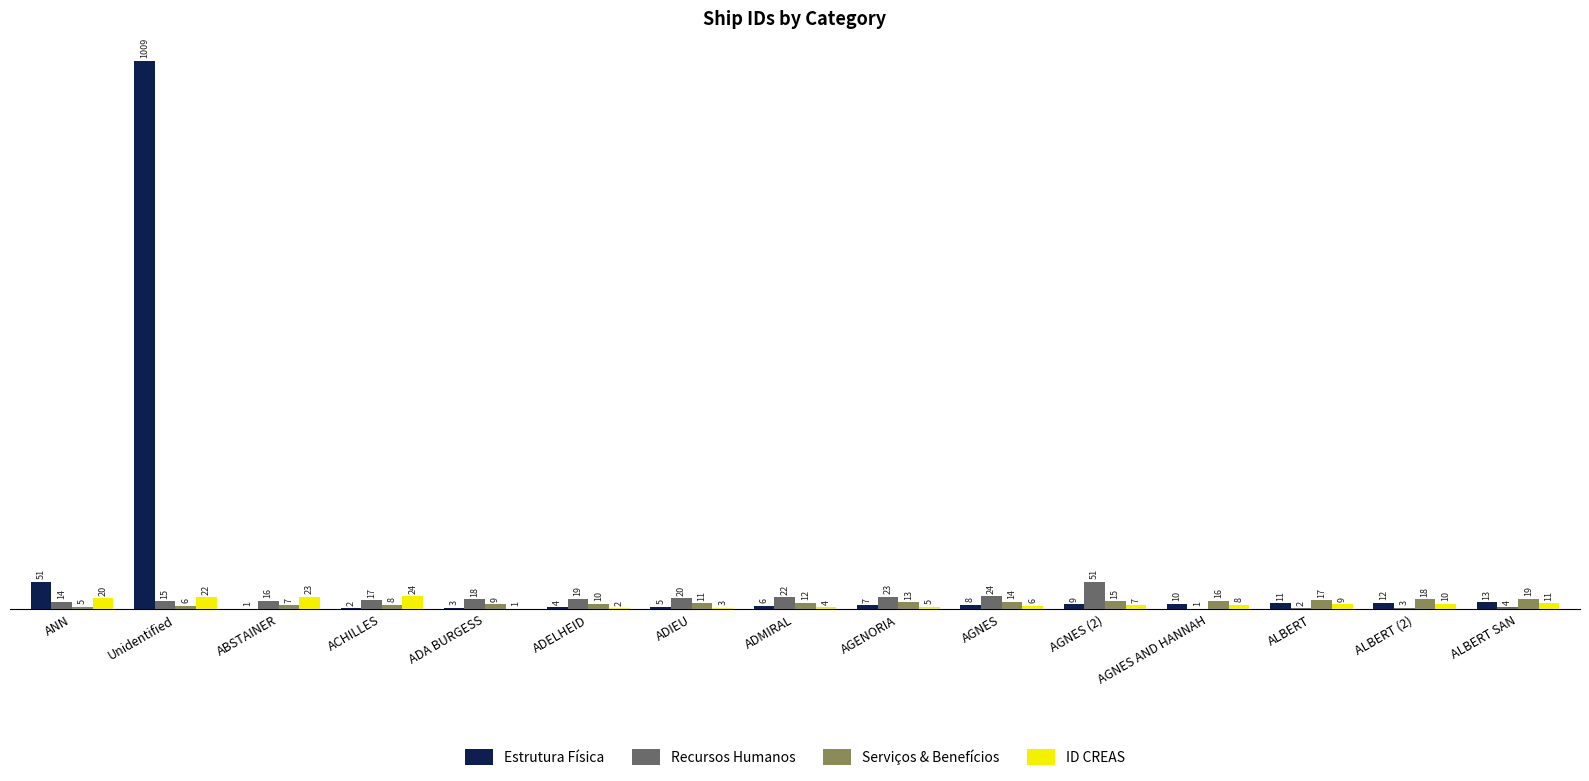

At which label does ID CREAS first exceed 8?

ANN